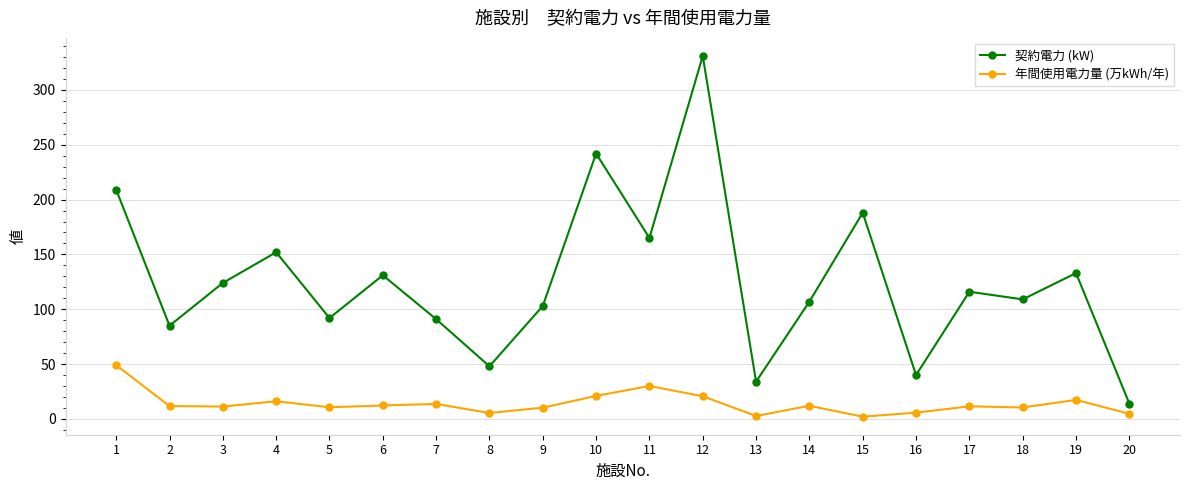

List the series in order of their overall mean, highest first.

契約電力 (kW), 年間使用電力量 (万kWh/年)